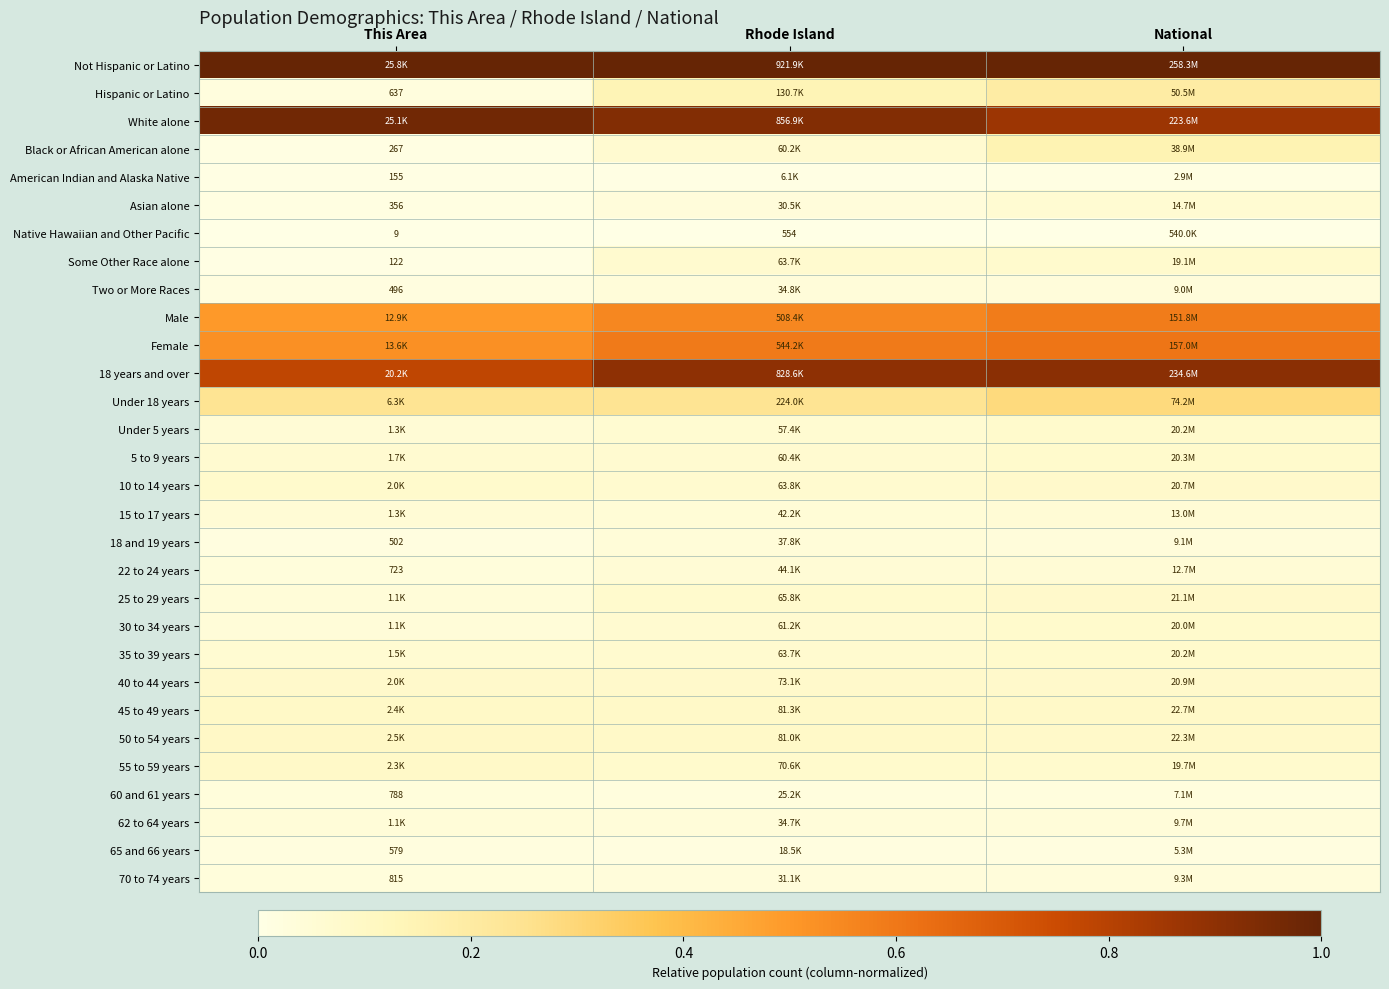

At which category is the sum across all series the highest?

National